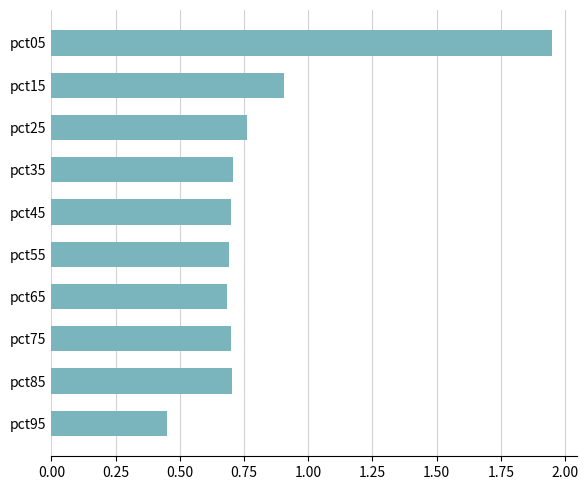

The value at pct15 is 0.9. True or false?

True